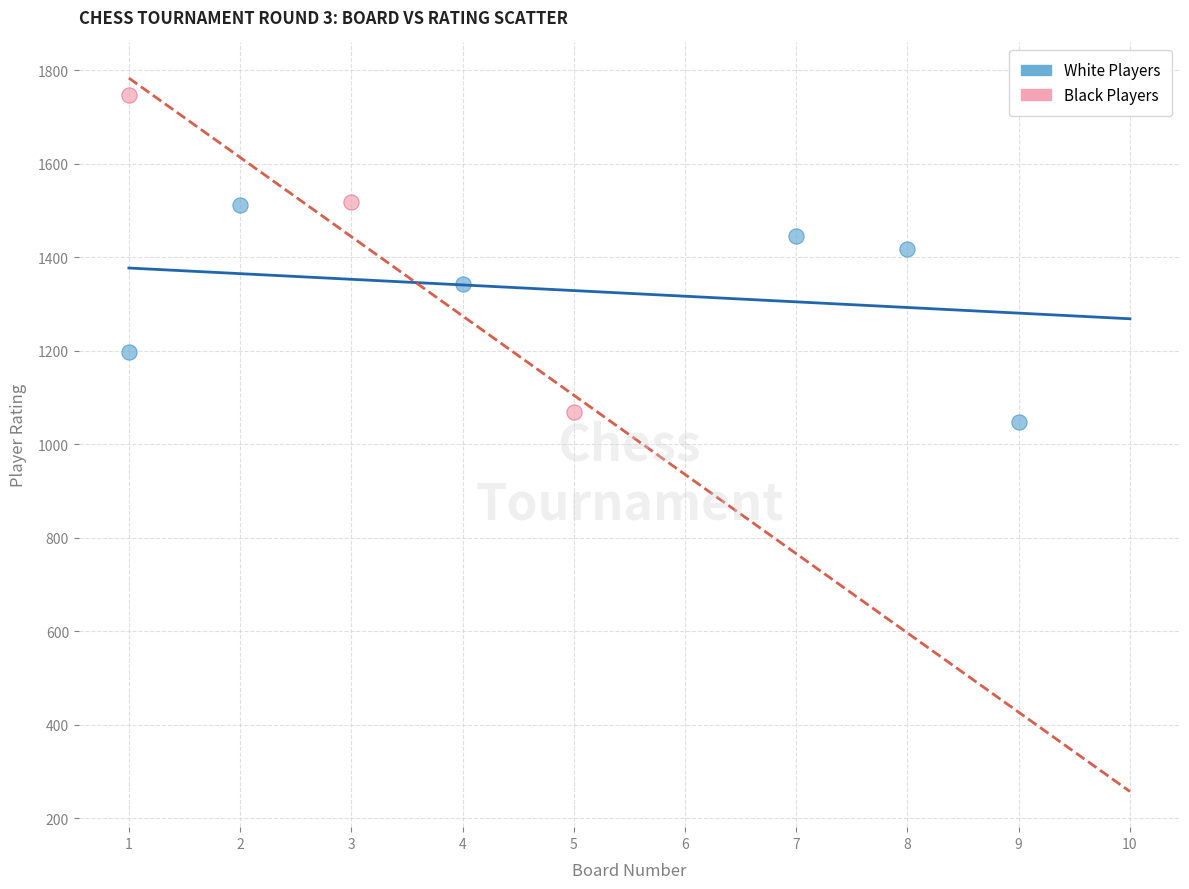

Which series reaches the maximum Y coordinate?

Black Players